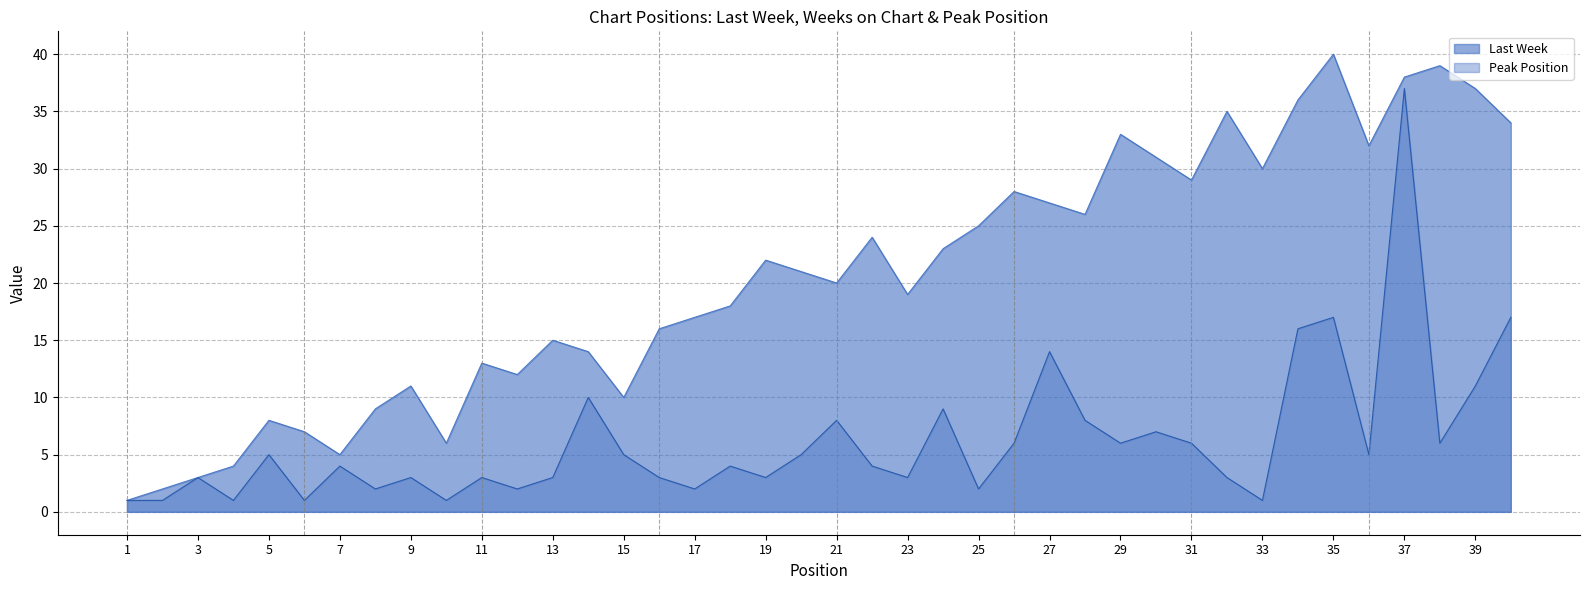

What is the difference between the Peak Position values at 18 and 26?

2